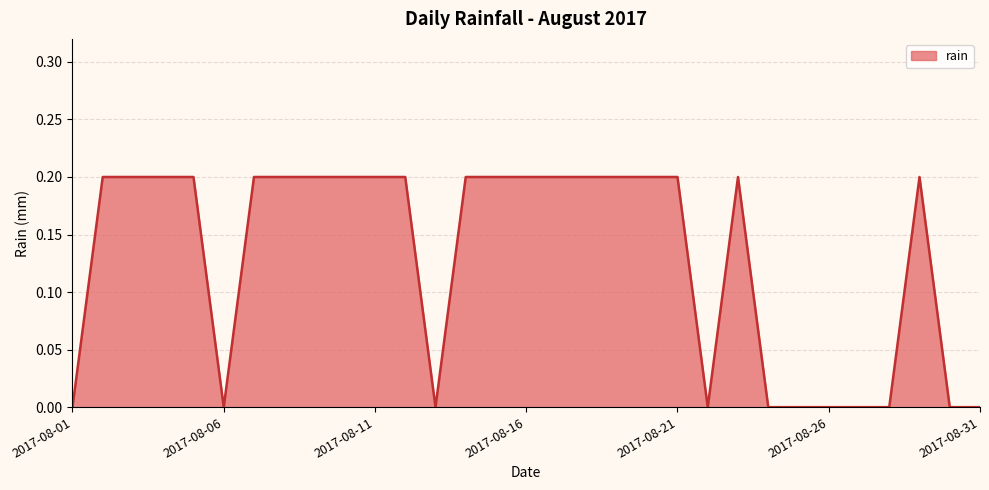

Reading left to right, list all the values displayed in this chart.

2017-08-01=0.0	2017-08-02=0.2	2017-08-03=0.2	2017-08-04=0.2	2017-08-05=0.2	2017-08-06=0.0	2017-08-07=0.2	2017-08-08=0.2	2017-08-09=0.2	2017-08-10=0.2	2017-08-11=0.2	2017-08-12=0.2	2017-08-13=0.0	2017-08-14=0.2	2017-08-15=0.2	2017-08-16=0.2	2017-08-17=0.2	2017-08-18=0.2	2017-08-19=0.2	2017-08-20=0.2	2017-08-21=0.2	2017-08-22=0.0	2017-08-23=0.2	2017-08-24=0.0	2017-08-25=0.0	2017-08-26=0.0	2017-08-27=0.0	2017-08-28=0.0	2017-08-29=0.2	2017-08-30=0.0	2017-08-31=0.0